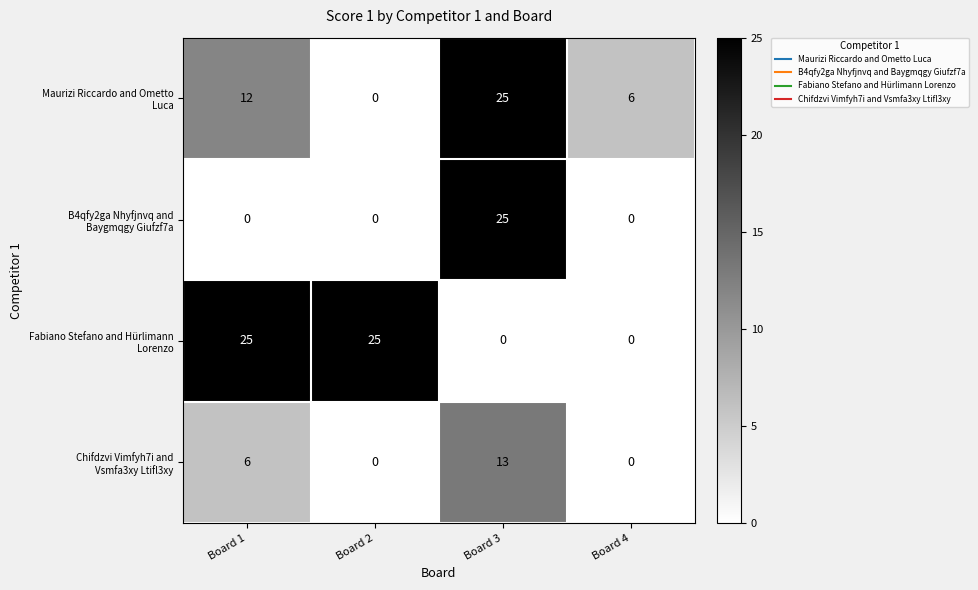

What is the total value across all series at Board 2?

25